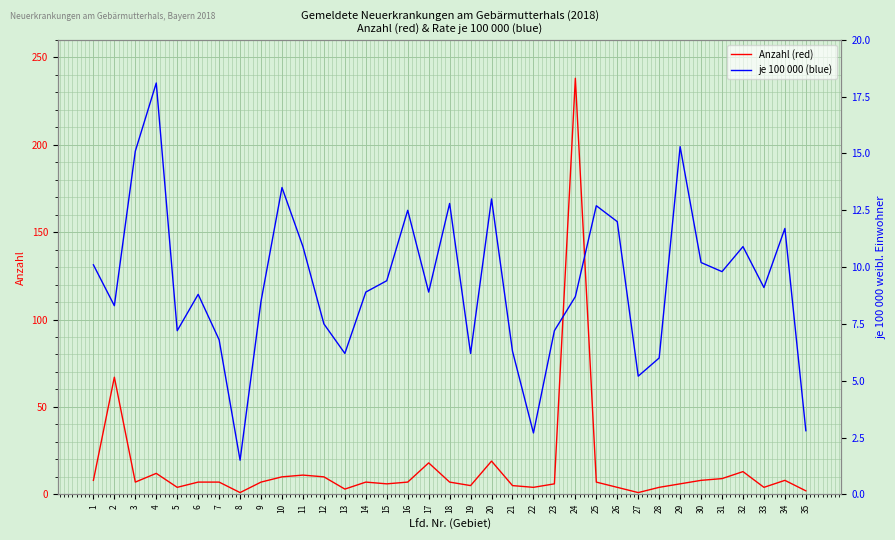

At how many categories does at least one series exceed 118?

1